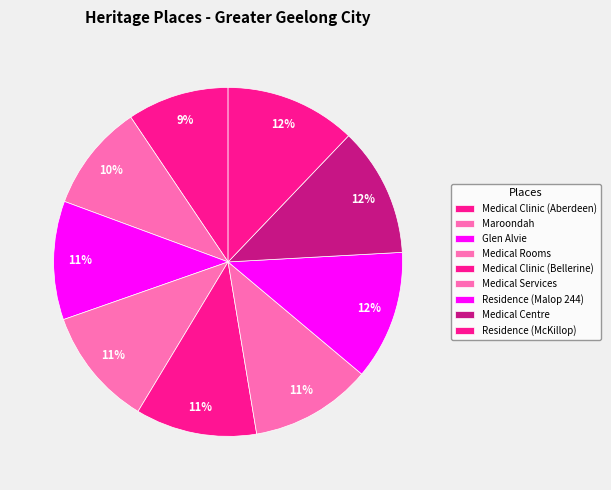

To the nearest percent, what is the difference between the largest and smallest slice percentages?

3%